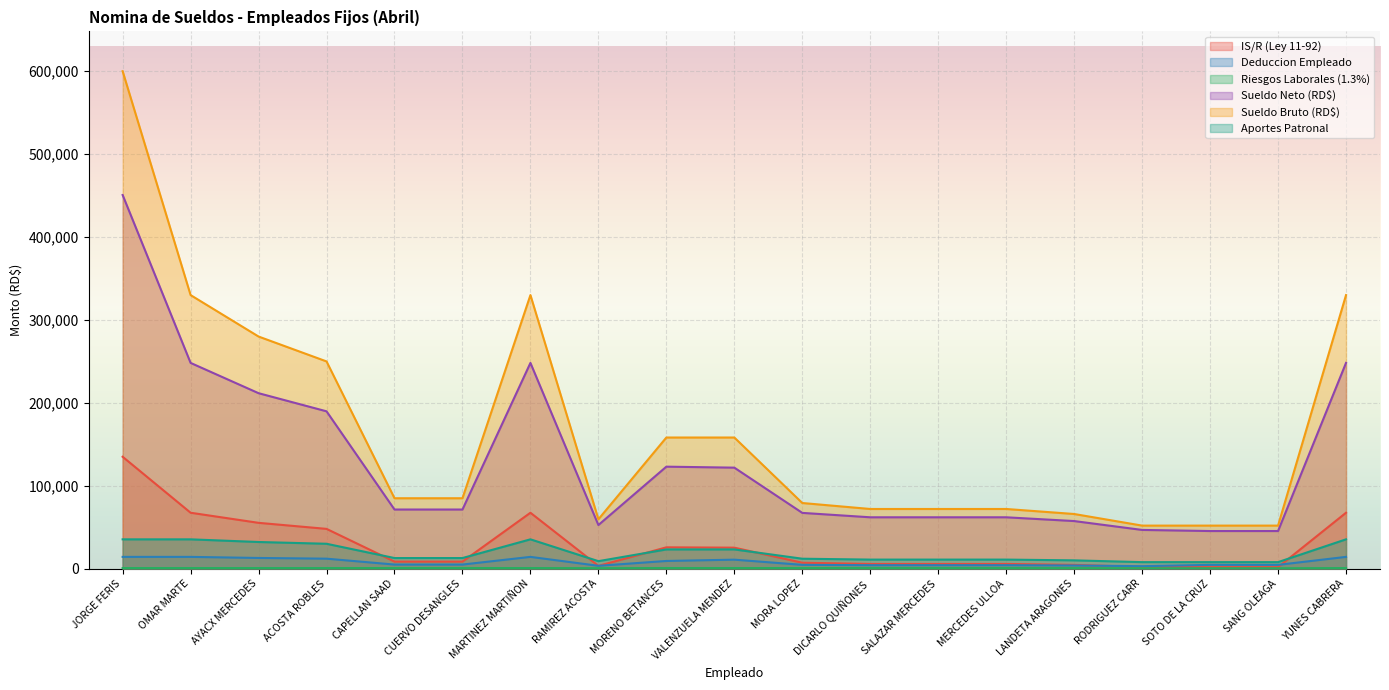

What is the difference between the IS/R (Ley 11-92) values at AYACX MERCEDES and DICARLO QUIÑONES?

49584.7